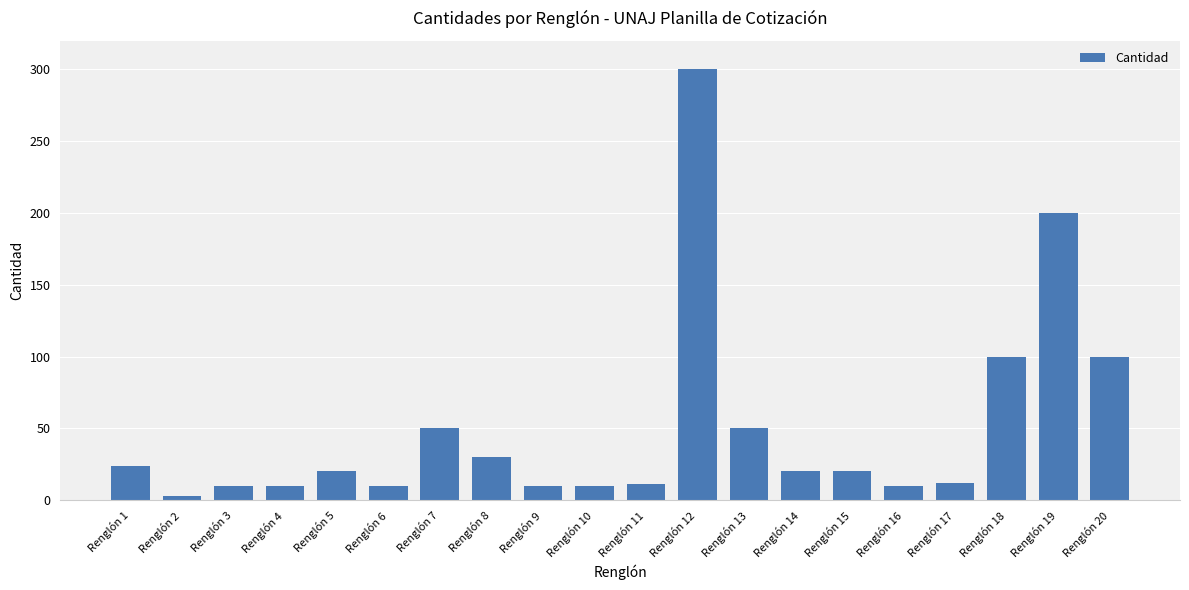

What is the average value?

50